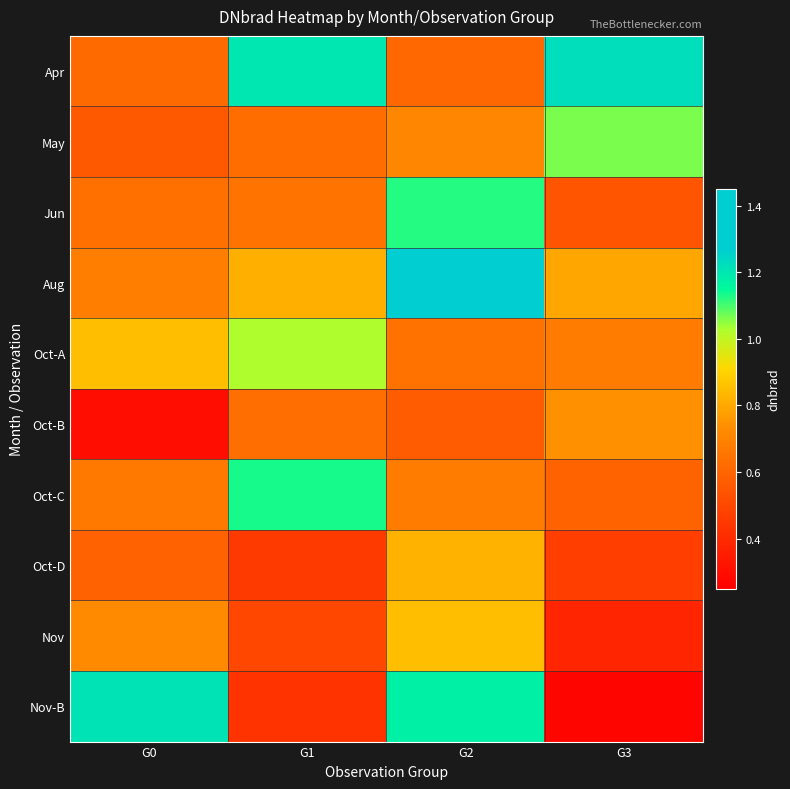

At which category is the sum across all series the highest?

G2